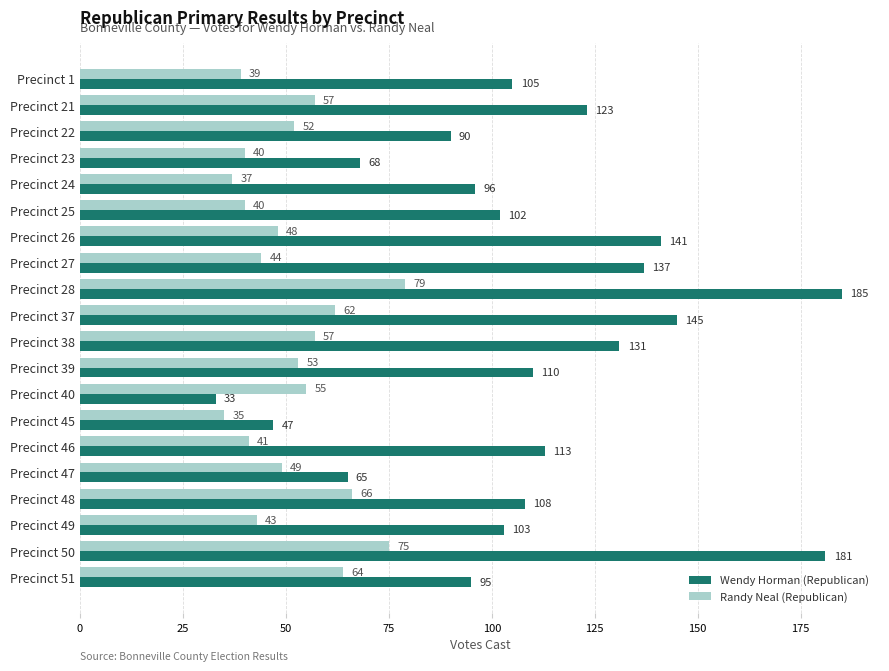

How many values in the Wendy Horman (Republican) series are below 108?

10